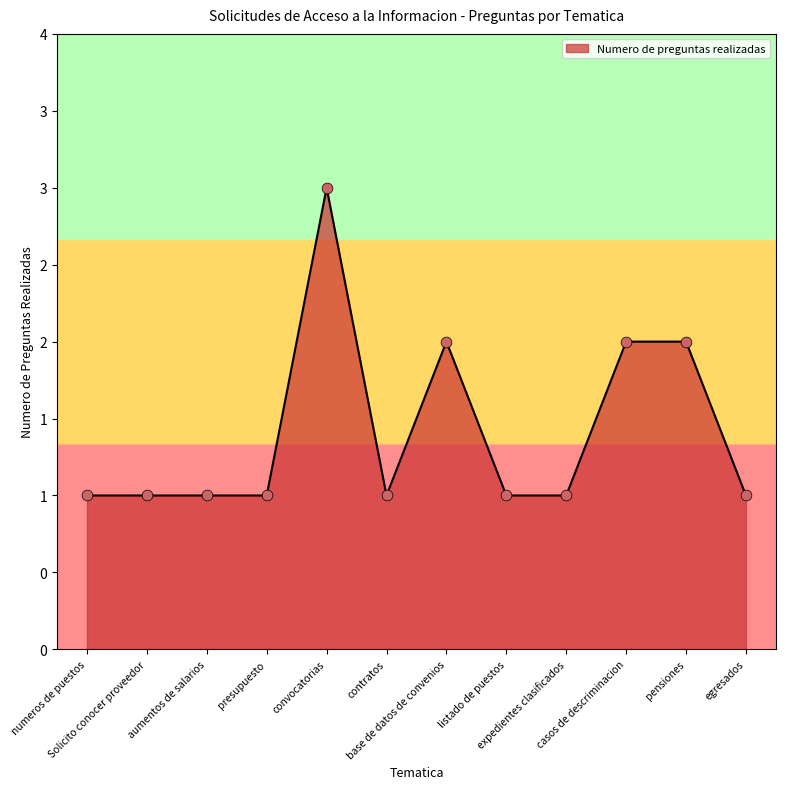

Is this an area chart (filled region under the line)?

Yes